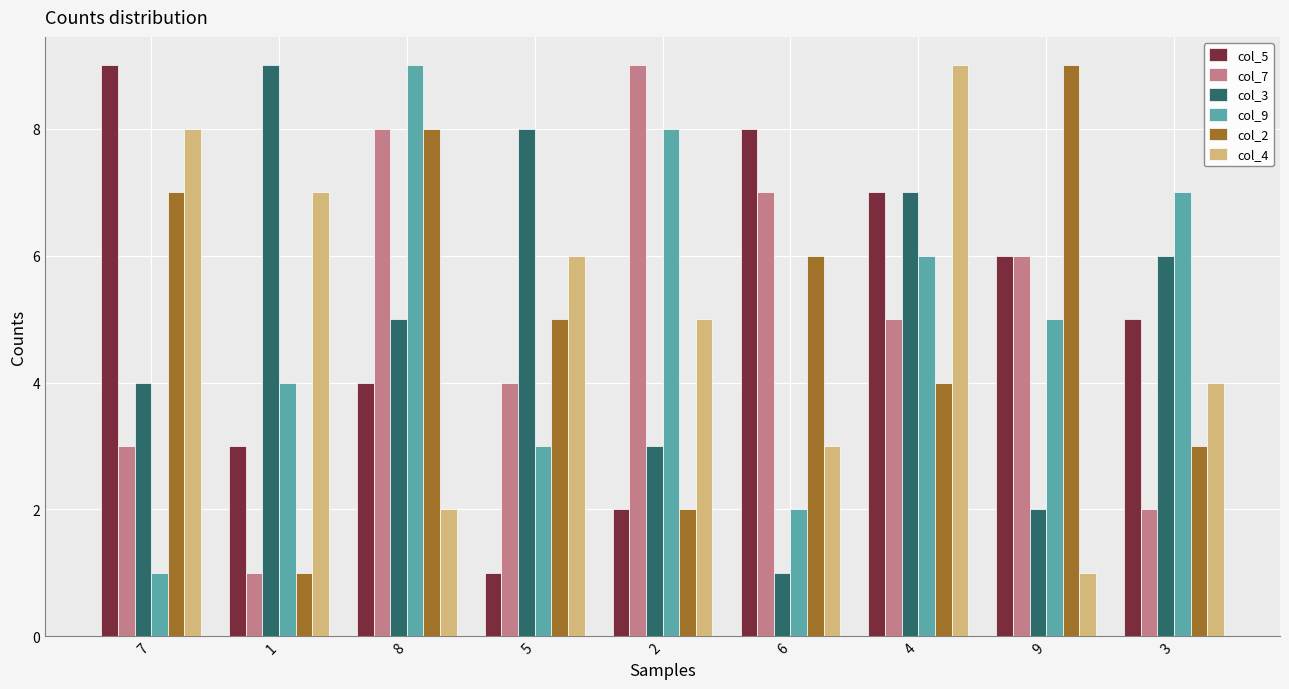

At 7, list the series in order from smallest to largest.

col_9, col_7, col_3, col_2, col_4, col_5